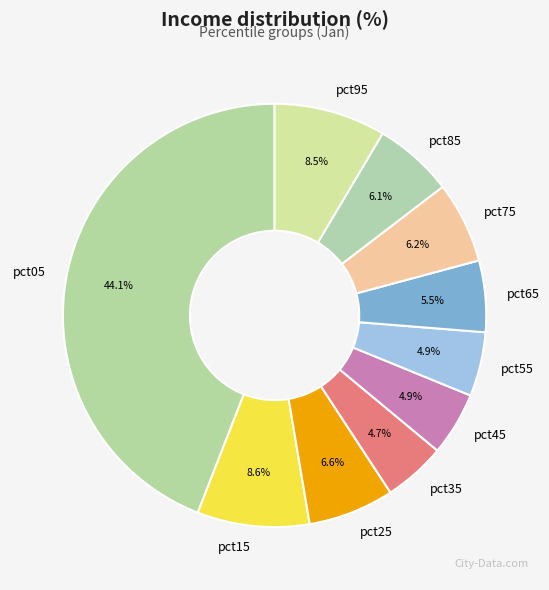

The pct75 slice represents 20% of the pie. True or false?

False